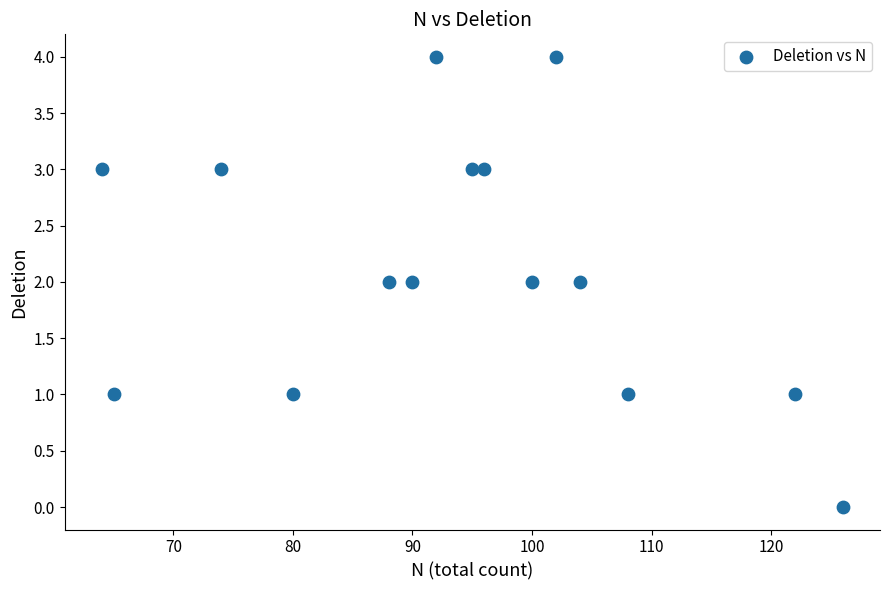

What is the range of Y values (max minus min)?

4